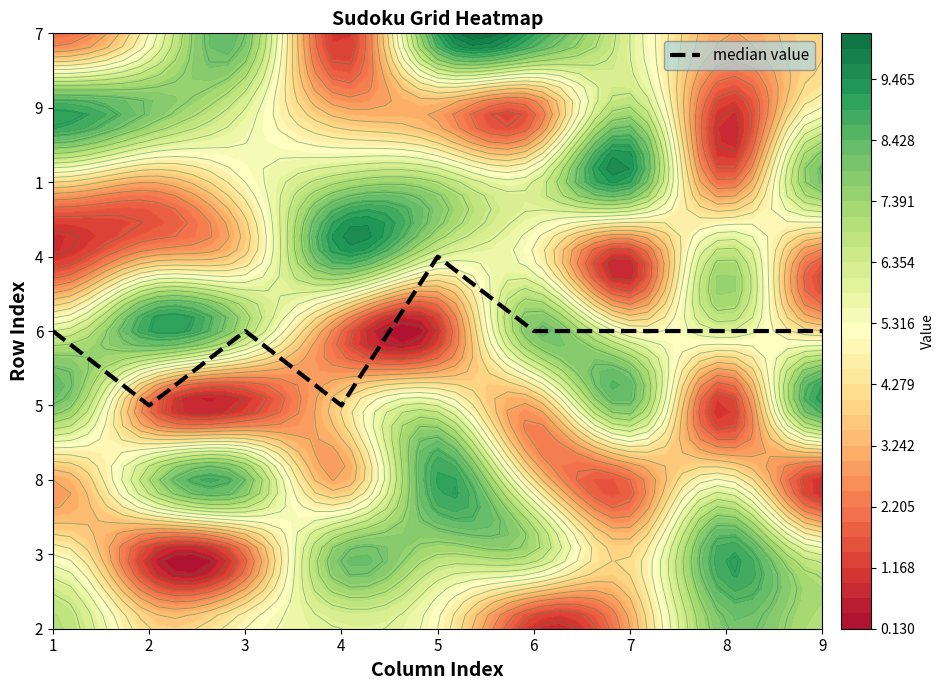

True or false: the data shows 3 at 2.

True